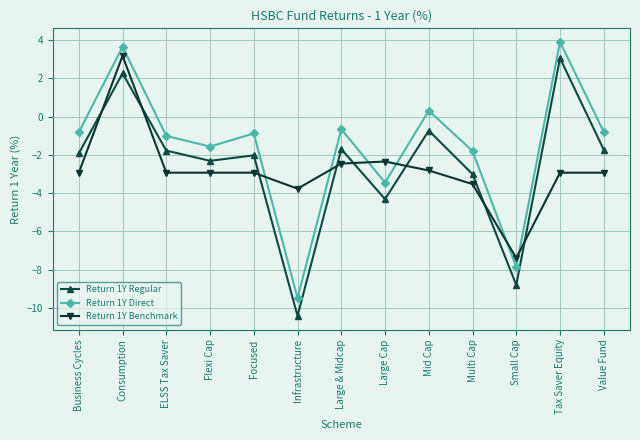

What is the spread (max minus min) of values at Infrastructure?

6.6